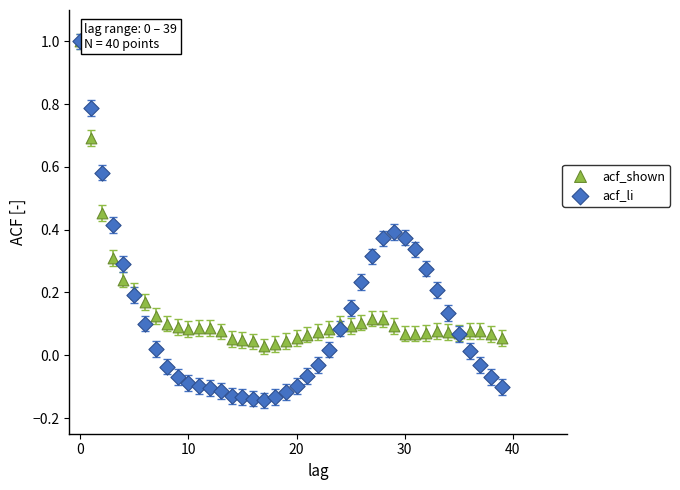

What are all the series names shown in the legend?

acf_shown, acf_li